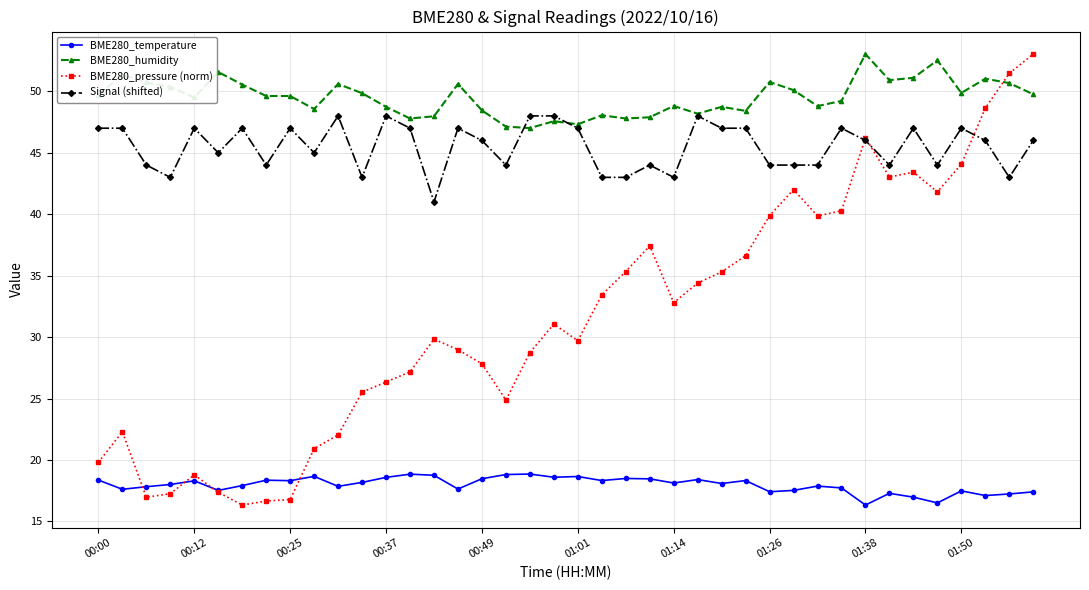

True or false: BME280_temperature has more than 2 points higher than both neighbors.

True